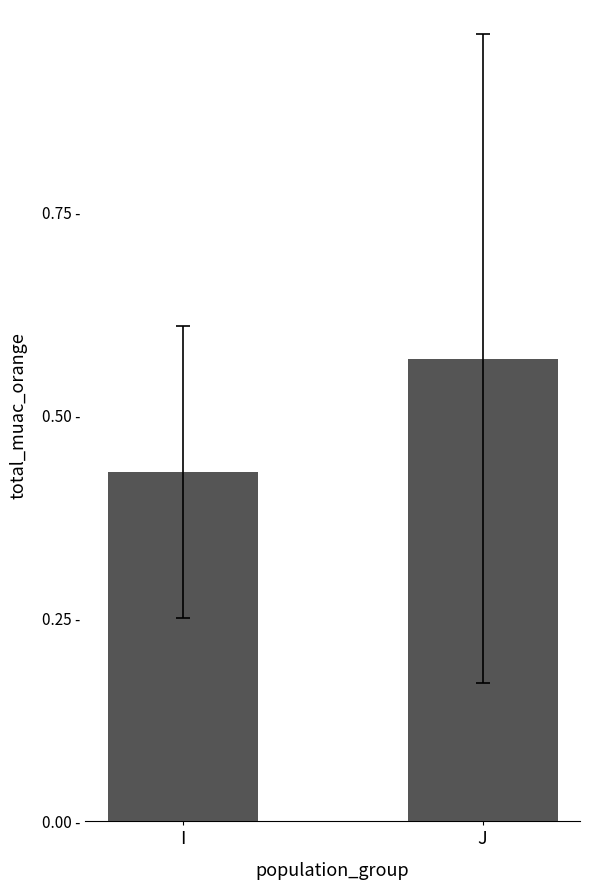

What is the sum of all values?

1.0